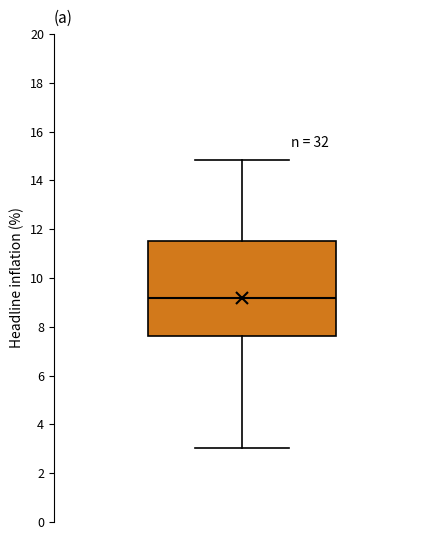

Where does the upper whisker of the box end on the y-axis? The values are not printed on the chart, so give them approximately, as read against the axis.

14.8